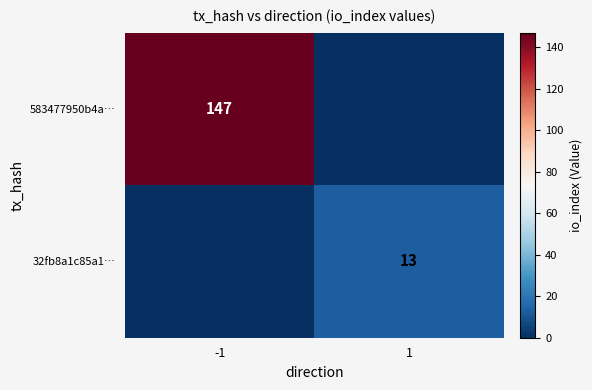

True or false: 583477950b4a… has a value of 235 at -1.

False